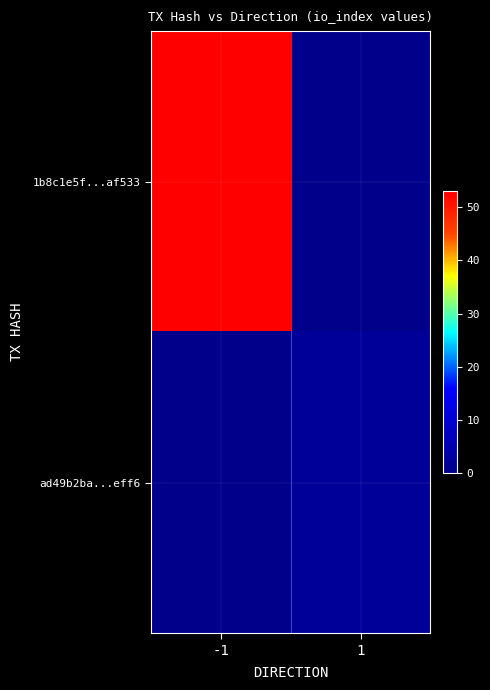

How many series are shown in this chart?

2